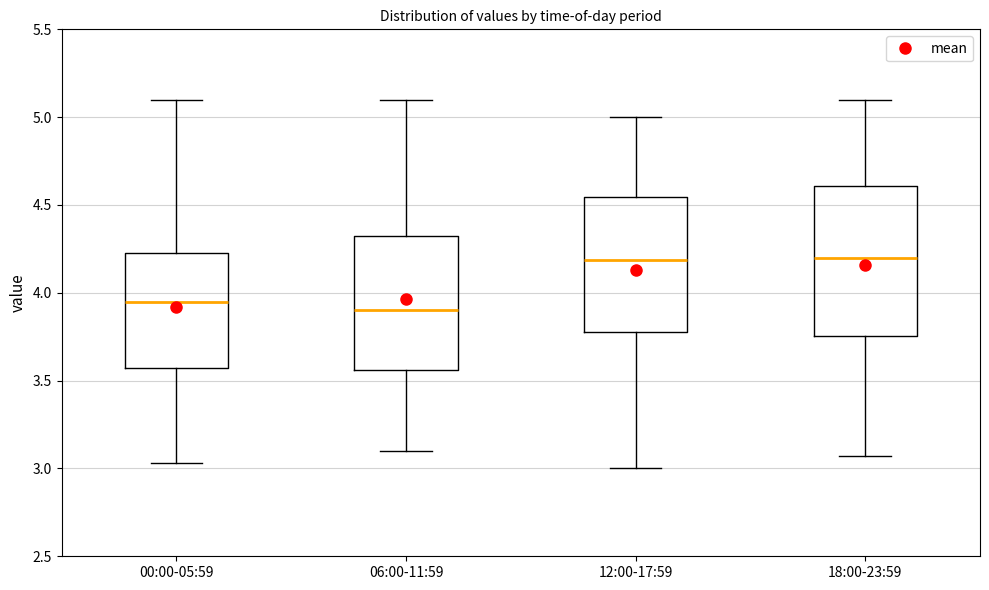

Which box has the lowest median line?

06:00-11:59